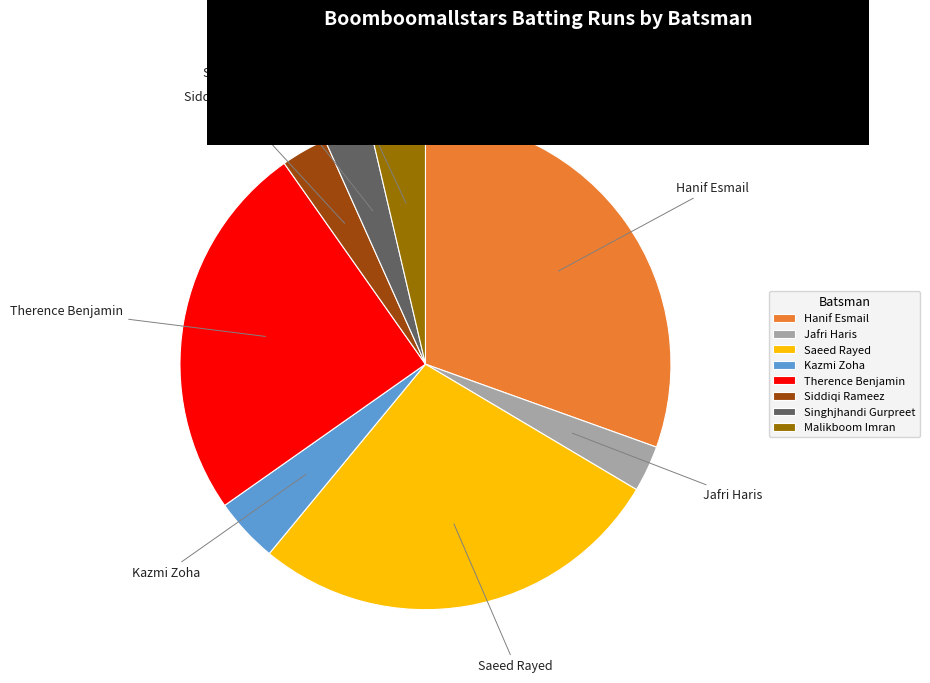

Is there any slice that represents more than half of the pie?

No